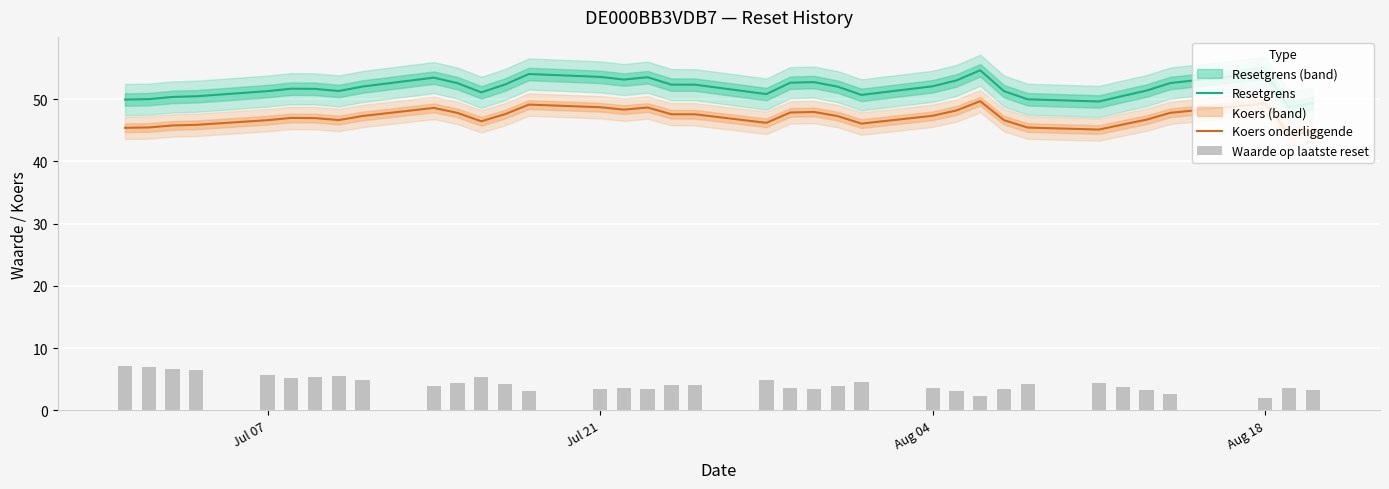

True or false: Resetgrens and Koers onderliggende cross at least once.

False